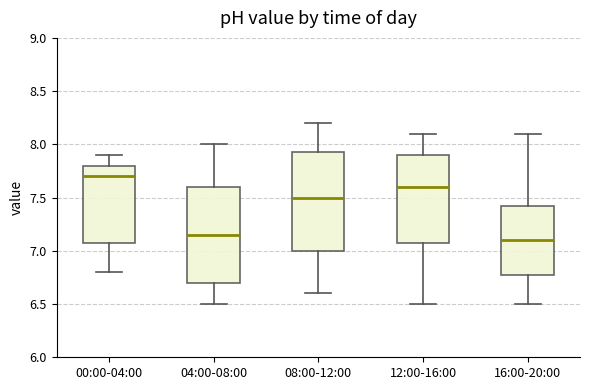

Which box has the highest median line?

00:00-04:00